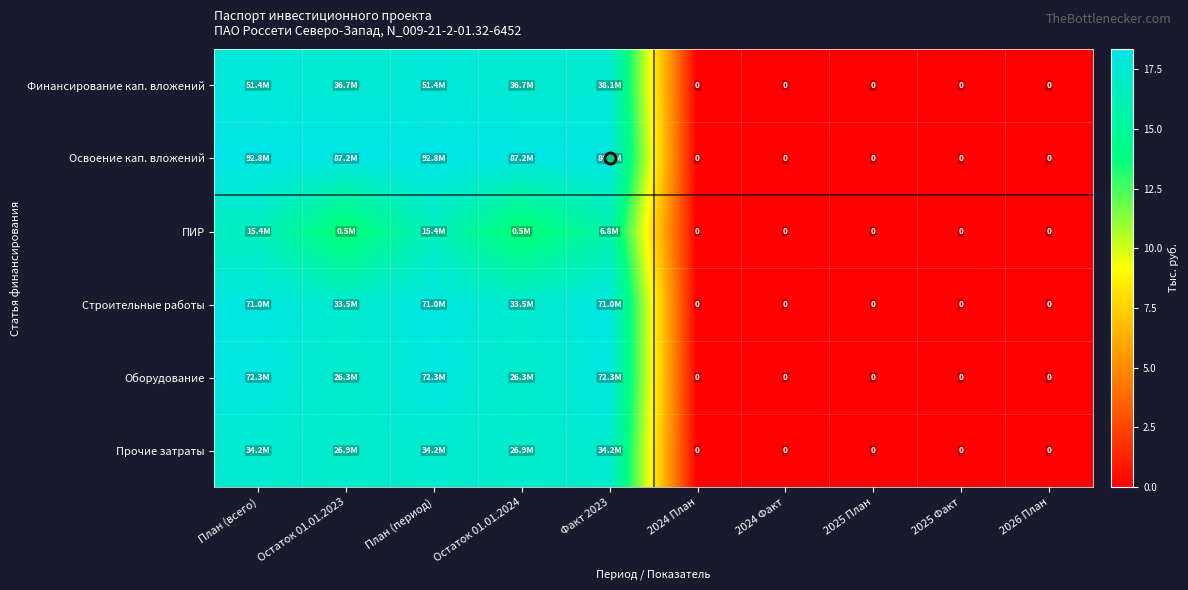

Which series has the widest spread of values?

Освоение кап. вложений